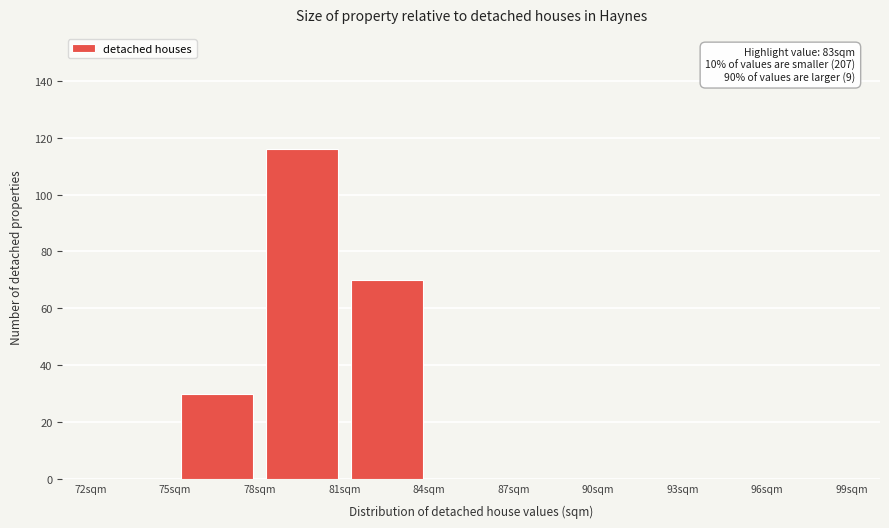

Over which range of the x-axis is the bar tallest?

78 to 81